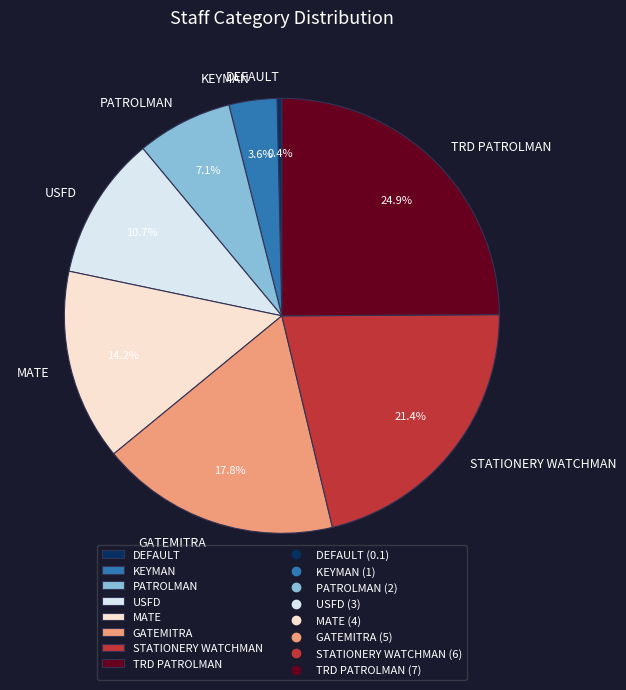

What portion of the pie excludes MATE?

85.8%